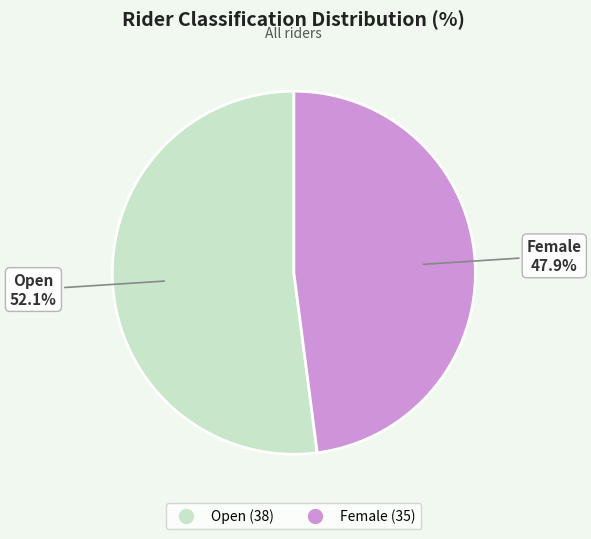

Which category has the smallest portion of the pie?

Female